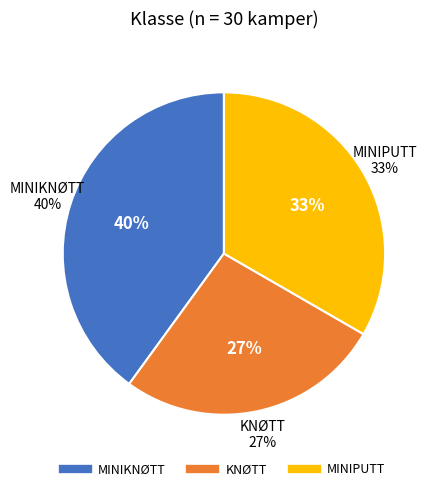

What is the smallest slice in the pie chart?

KNØTT